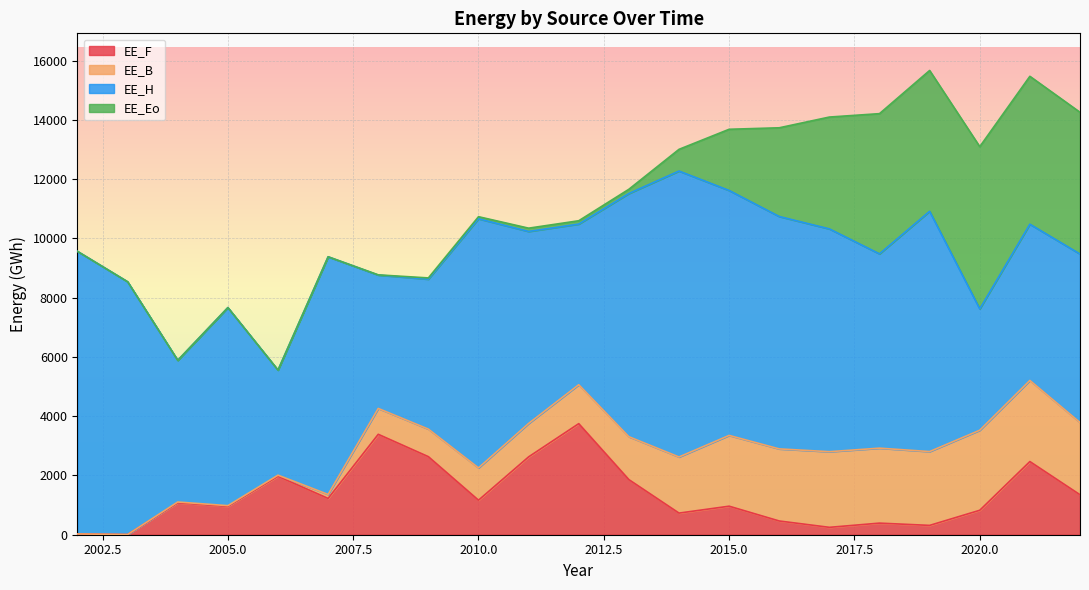

How many lines are shown in the chart?

4